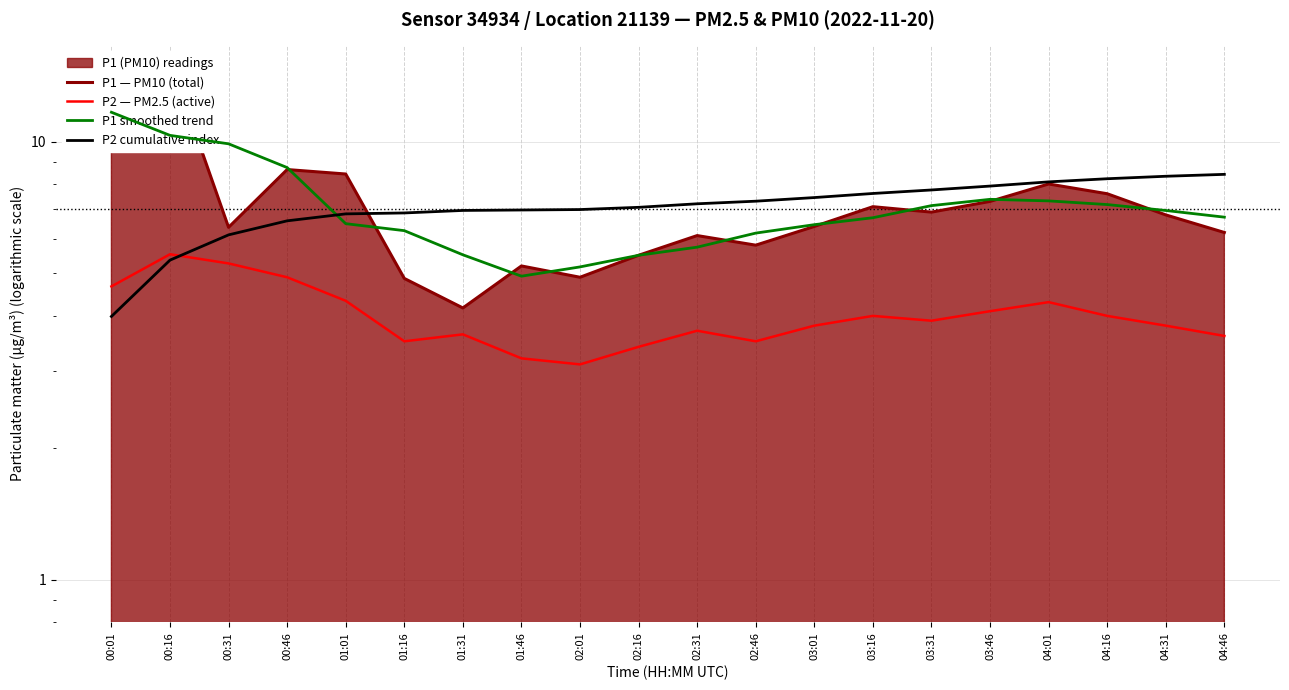

What position from the right is 01:31?

14